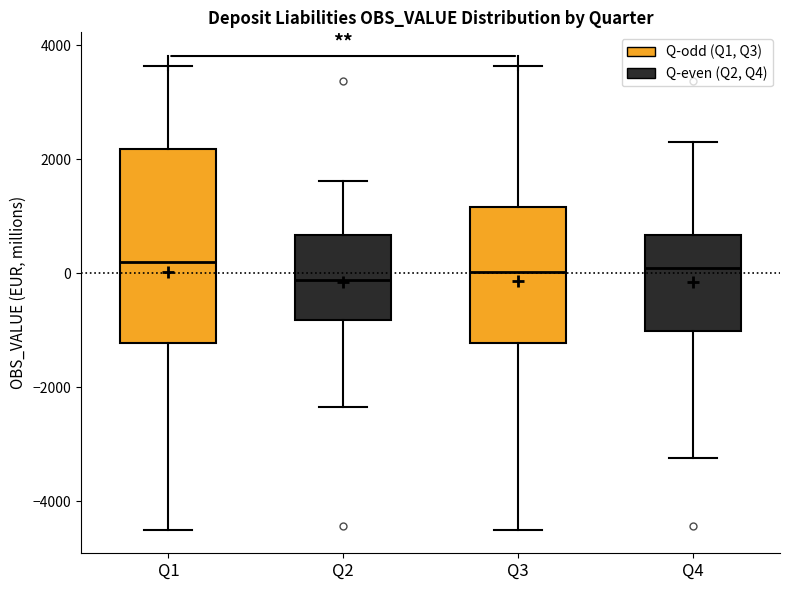

Which box is the tallest, from its lower edge to its upper edge?

Q1